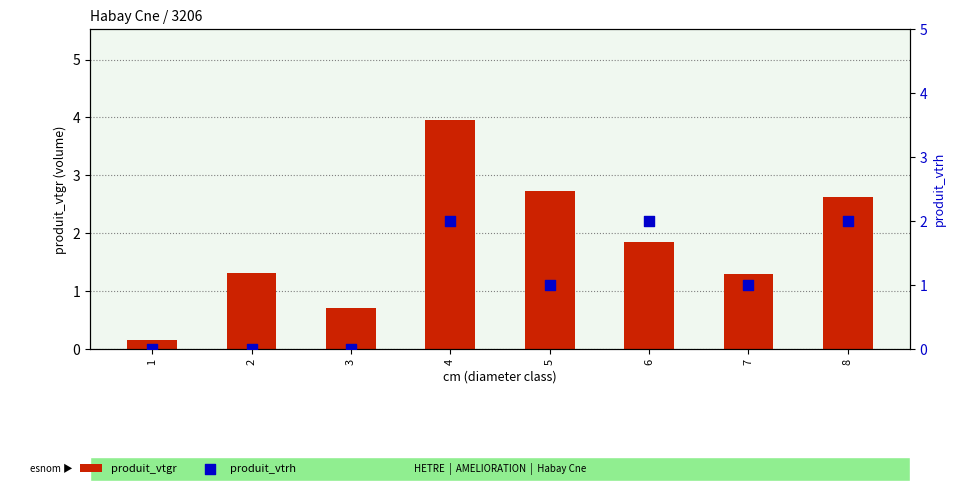

Which series contains the highest Y value?

produit_vtgr